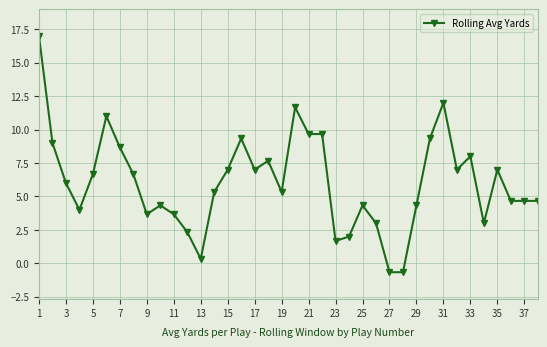

What is the value of the 19th point from the left?

5.3